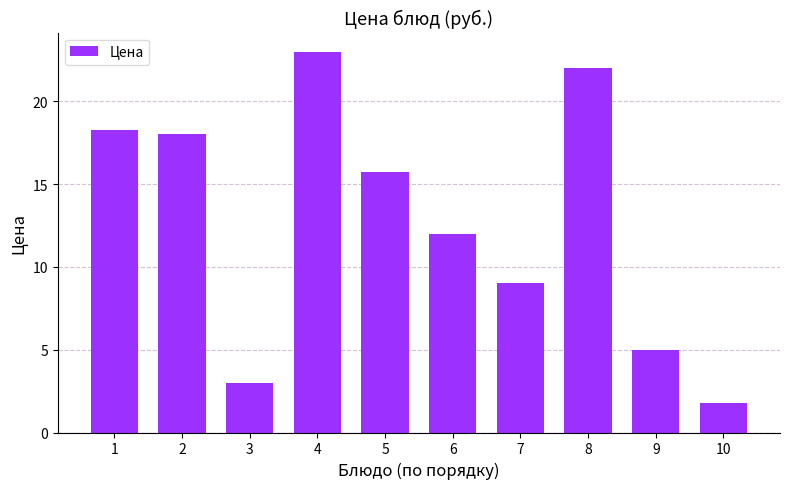

Reading right to left, extract all data points from this chart.

10=1.8	9=5.0	8=22.0	7=9.0	6=12.0	5=15.7	4=23.0	3=3.0	2=18.0	1=18.2